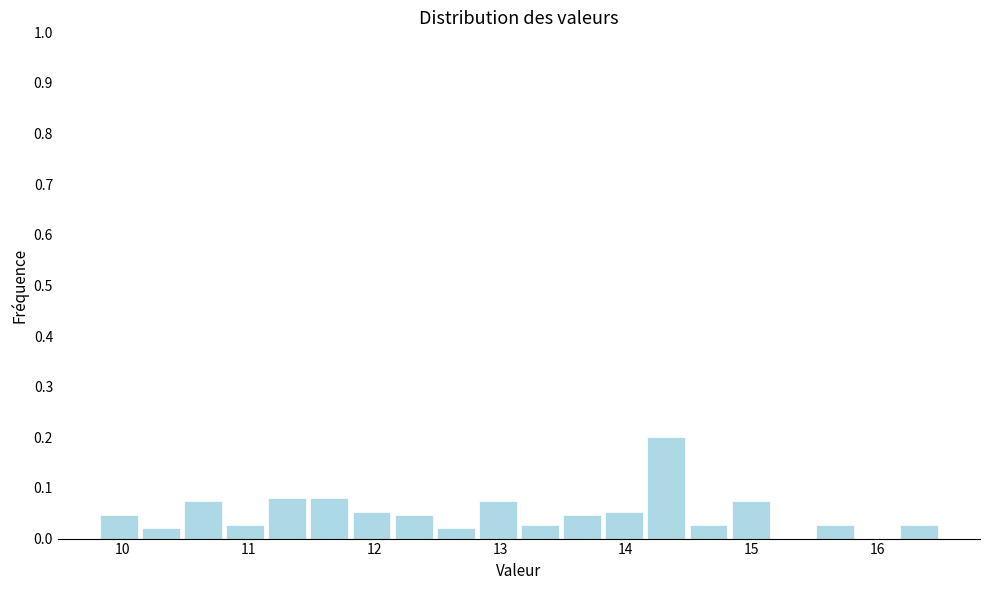

Around what value on the x-axis is the tallest bar? Give the approximate position of its centre, as read against the axis.

14.3